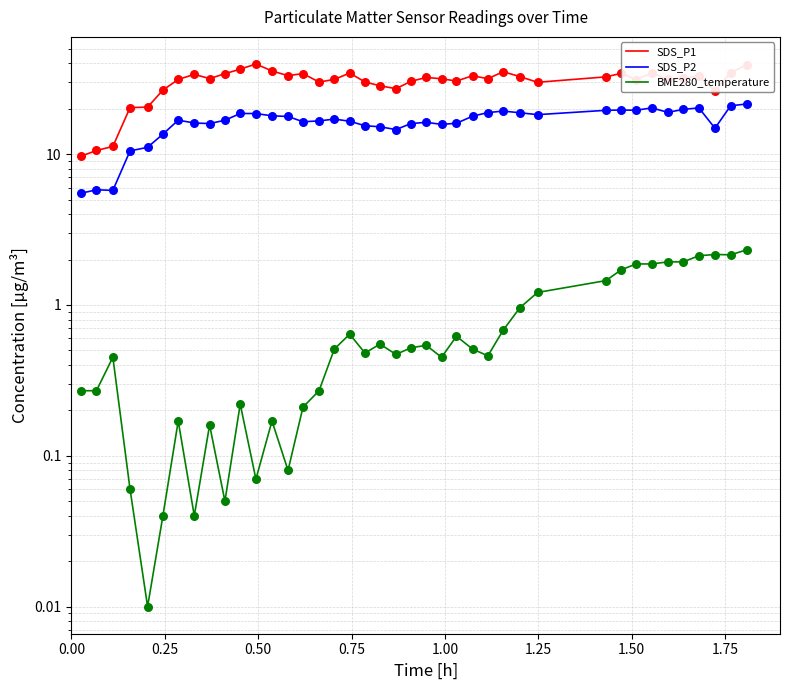

What are all the series names shown in the legend?

SDS_P1, SDS_P2, BME280_temperature